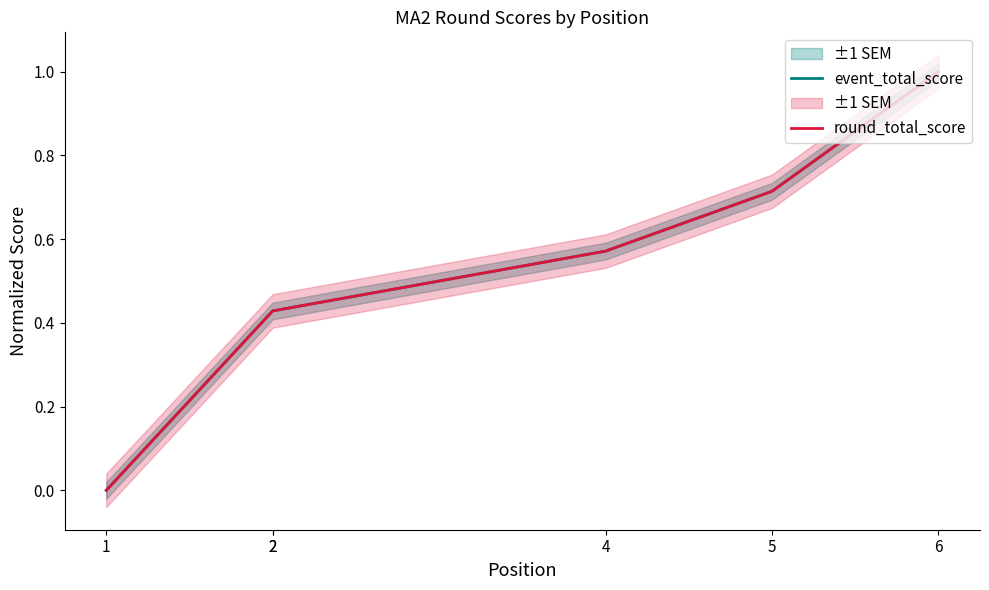

At which label is round_total_score closest to 0?

1